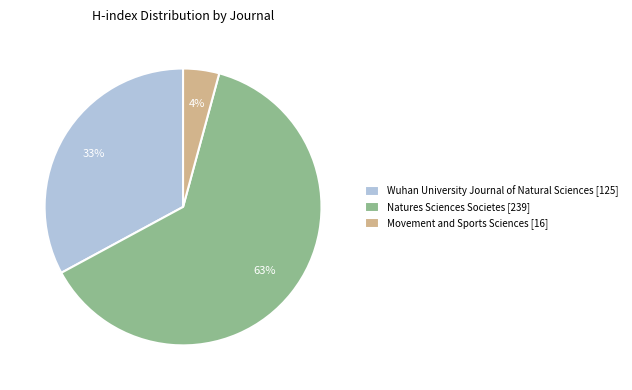

Does Movement and Sports Sciences represent more than half of the total?

No